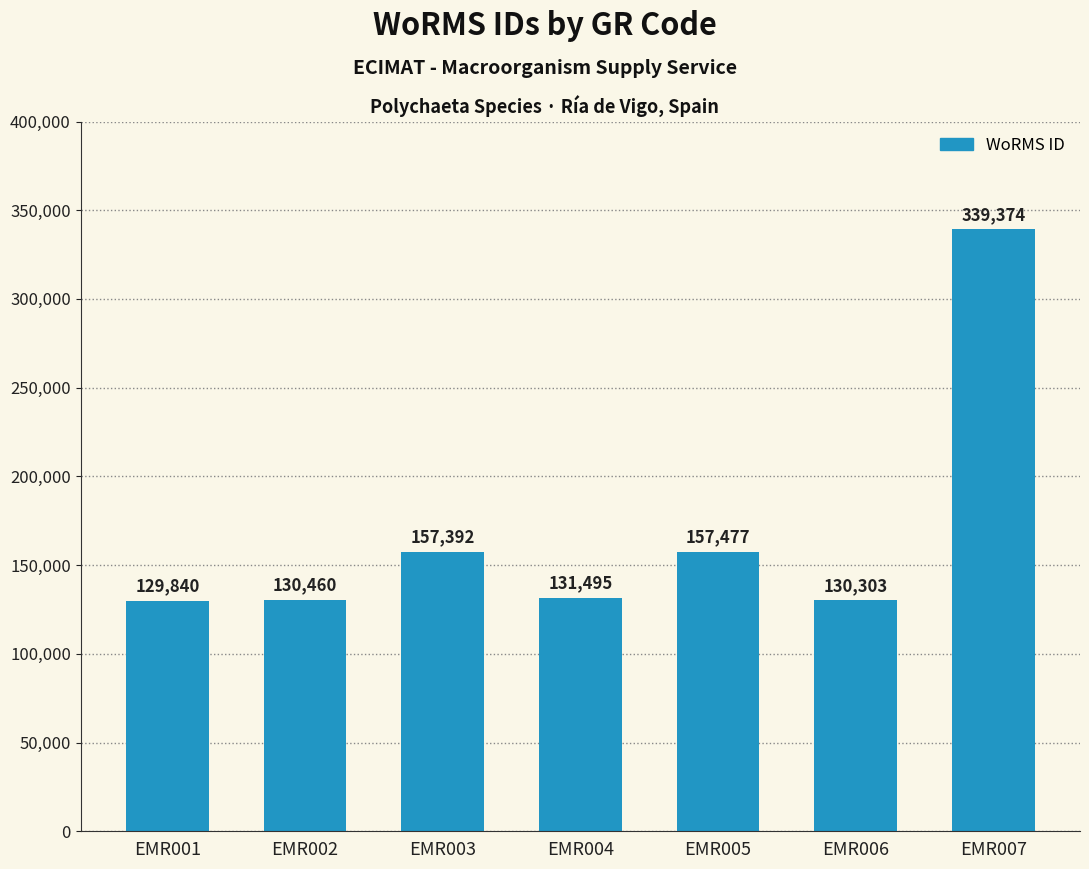

Approximately how many times larger is the value at EMR005 compared to EMR002?

1.2